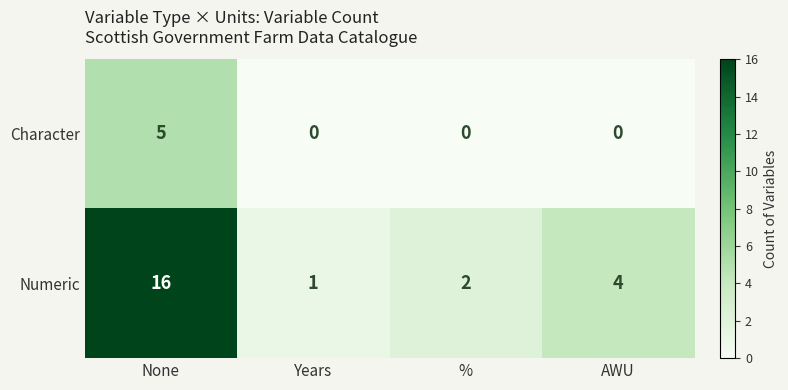

Between None and Years, which series saw the biggest shift?

Numeric